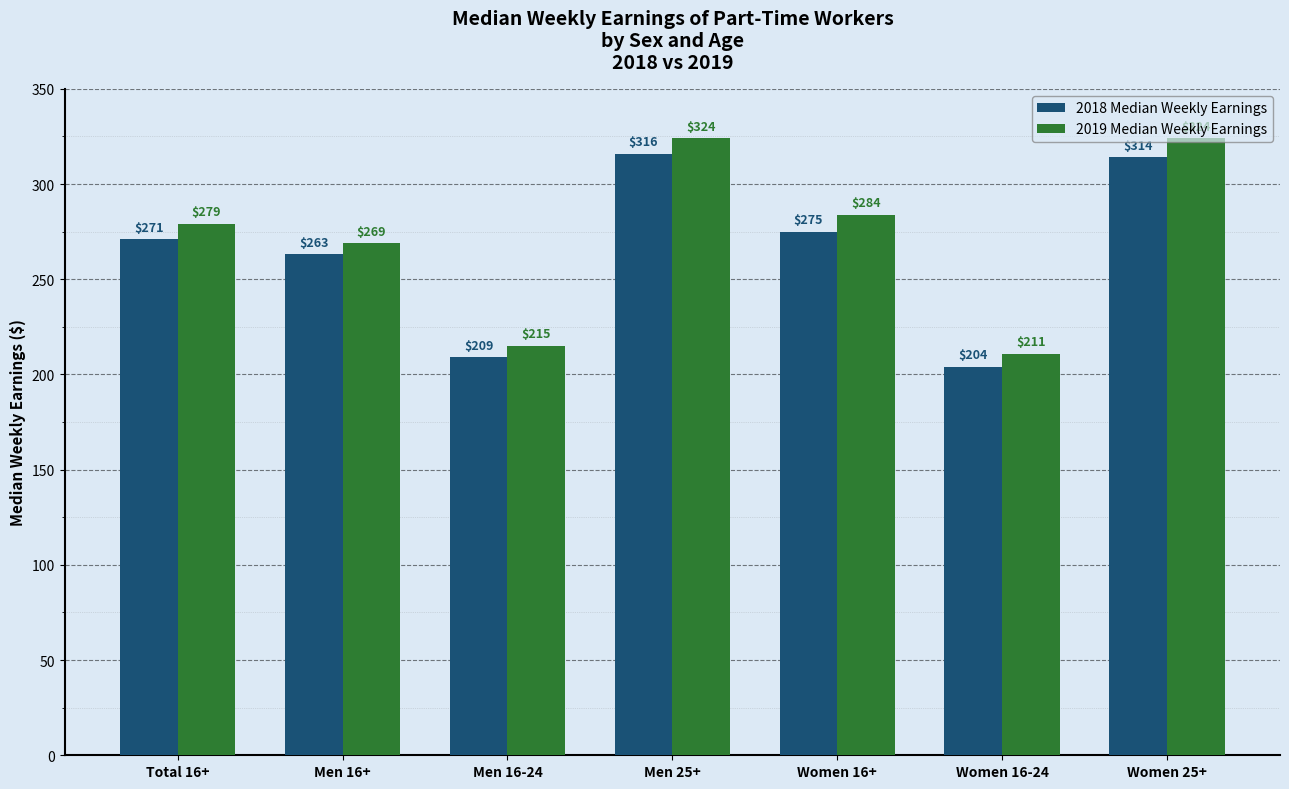

Is the value of 2018 Median Weekly Earnings at Men 25+ greater than the value of 2019 Median Weekly Earnings at Women 25+?

No